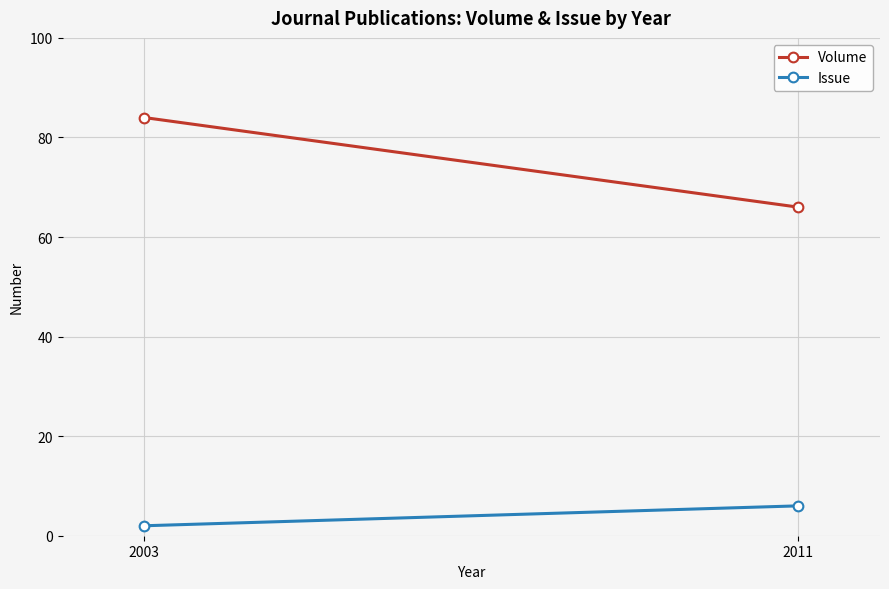

Reading left to right, list all the values displayed in this chart.

Volume: 84	66
Issue: 2	6